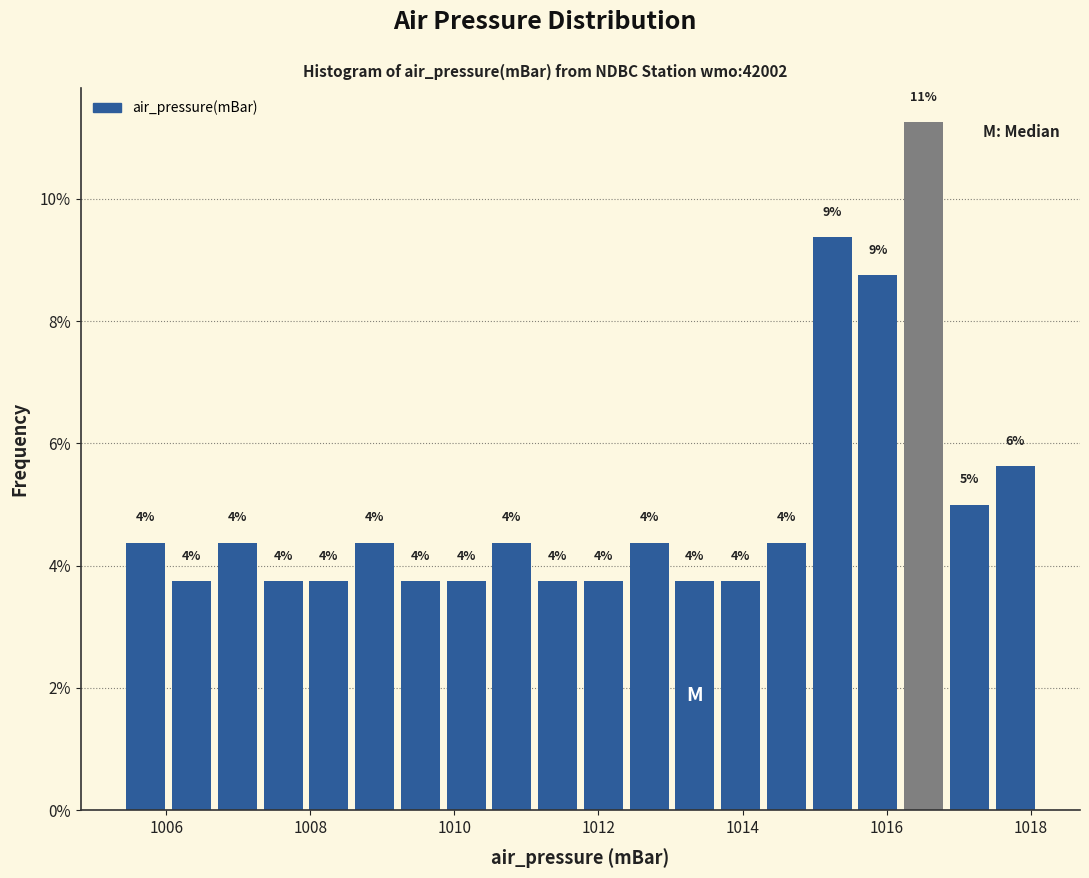

Around what value on the x-axis is the tallest bar? Give the approximate position of its centre, as read against the axis.

1016.6